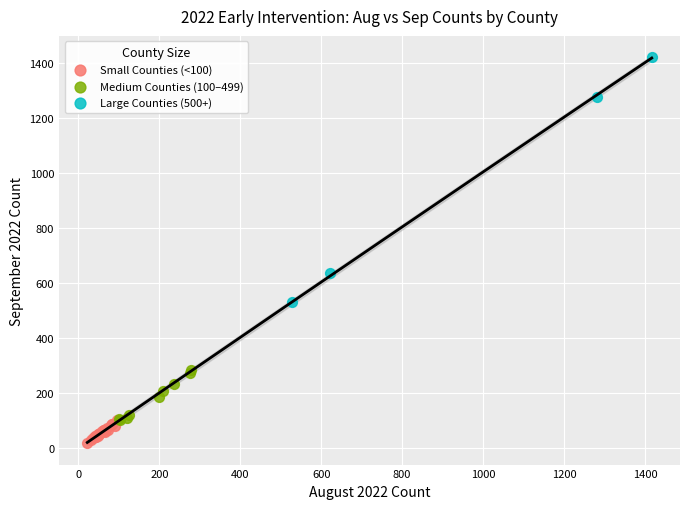

Which series reaches the minimum Y coordinate?

Small Counties (<100)